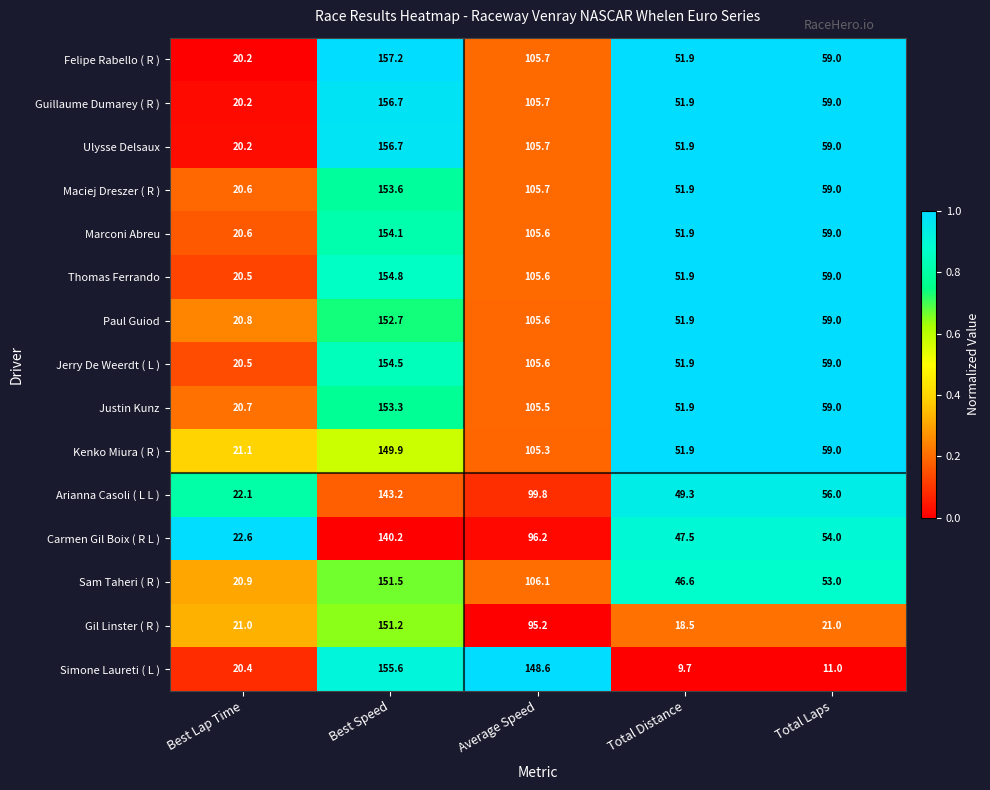

Which category has the highest value across all series?

Best Speed